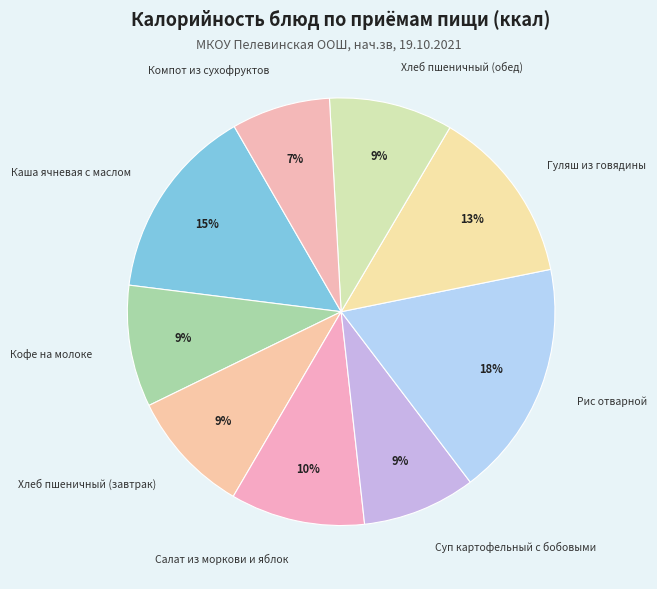

To the nearest percent, what is the difference between the Гуляш из говядины and Рис отварной slice percentages?

5%